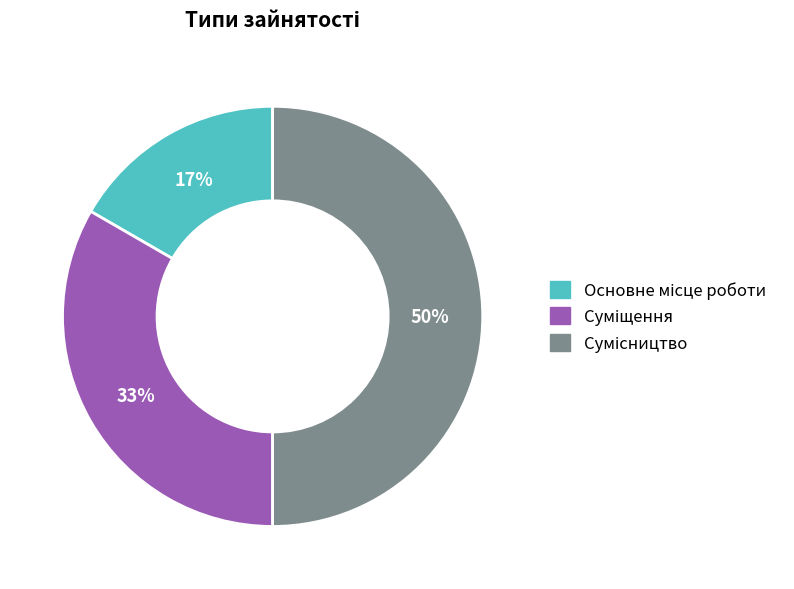

To the nearest percent, what is the difference between the largest and smallest slice percentages?

33%